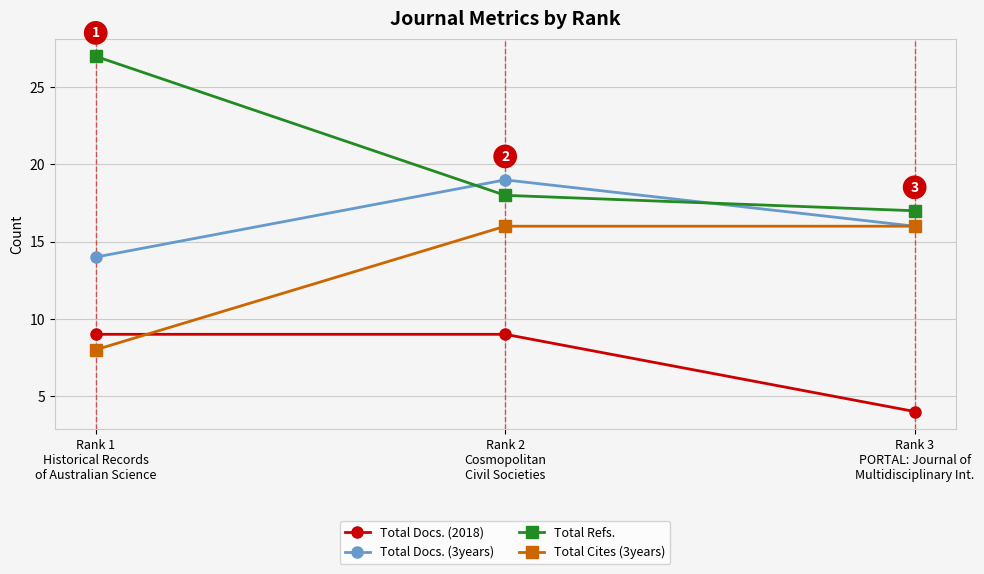

What position from the right is Rank 1
Historical Records
of Australian Science?

3